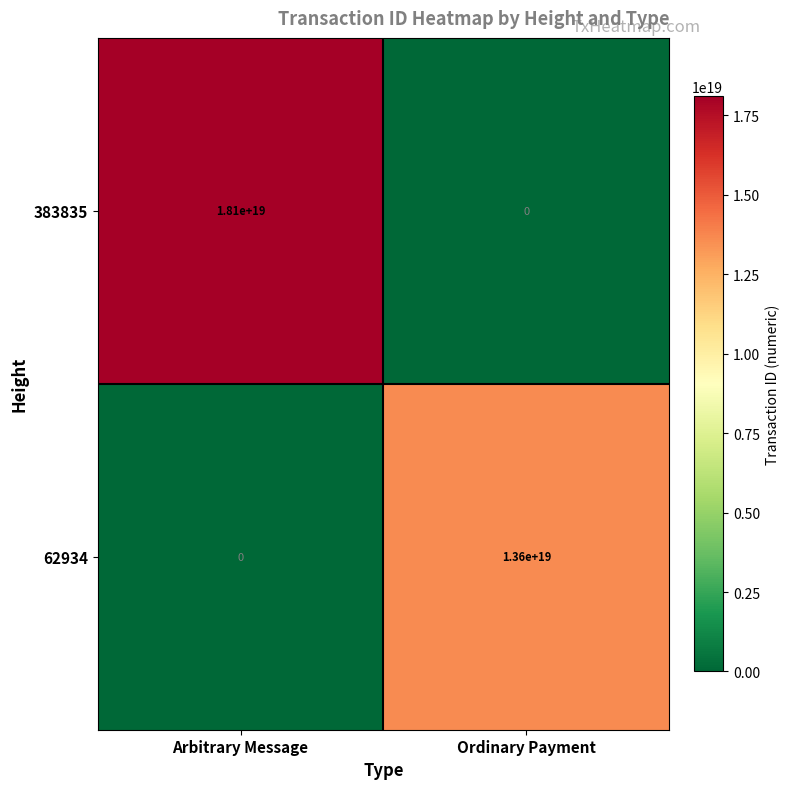

At Ordinary Payment, list the series in order from largest to smallest.

62934, 383835